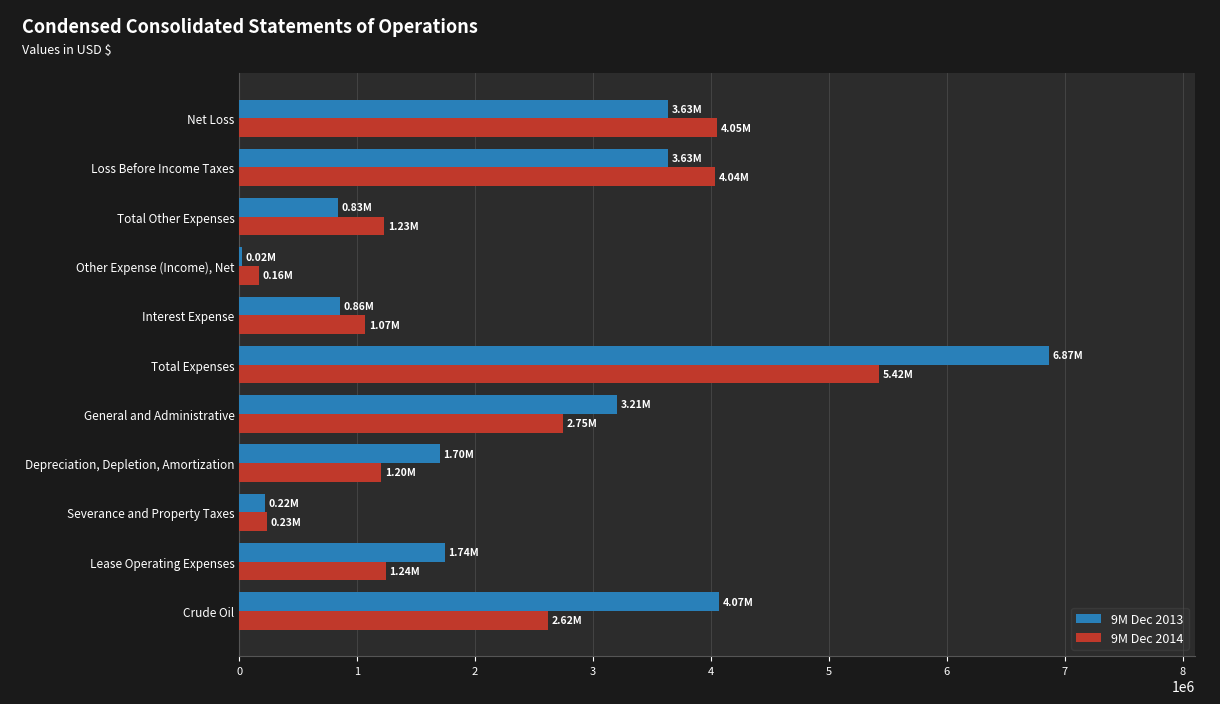

Which category has the highest value in the 9M Dec 2013 series?

Total Expenses